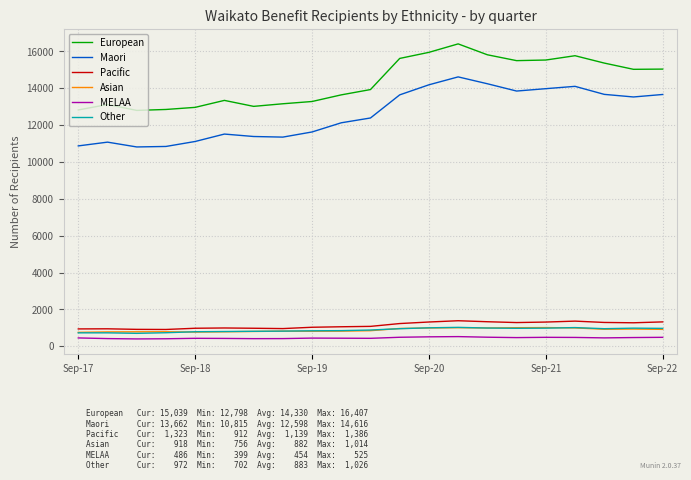

Which series has the largest total across all categories?

European